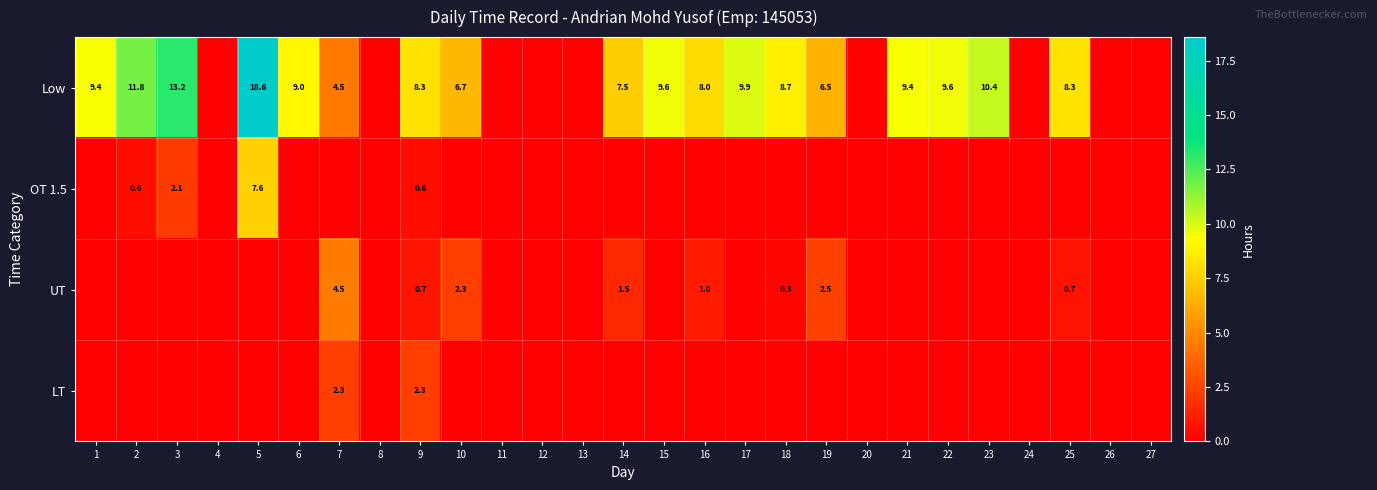

The UT series shows 2.3 at 10. True or false?

True